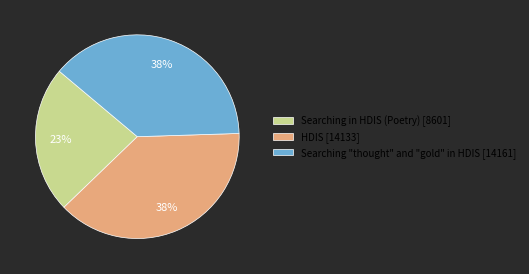

Count the number of slices in the pie.

3